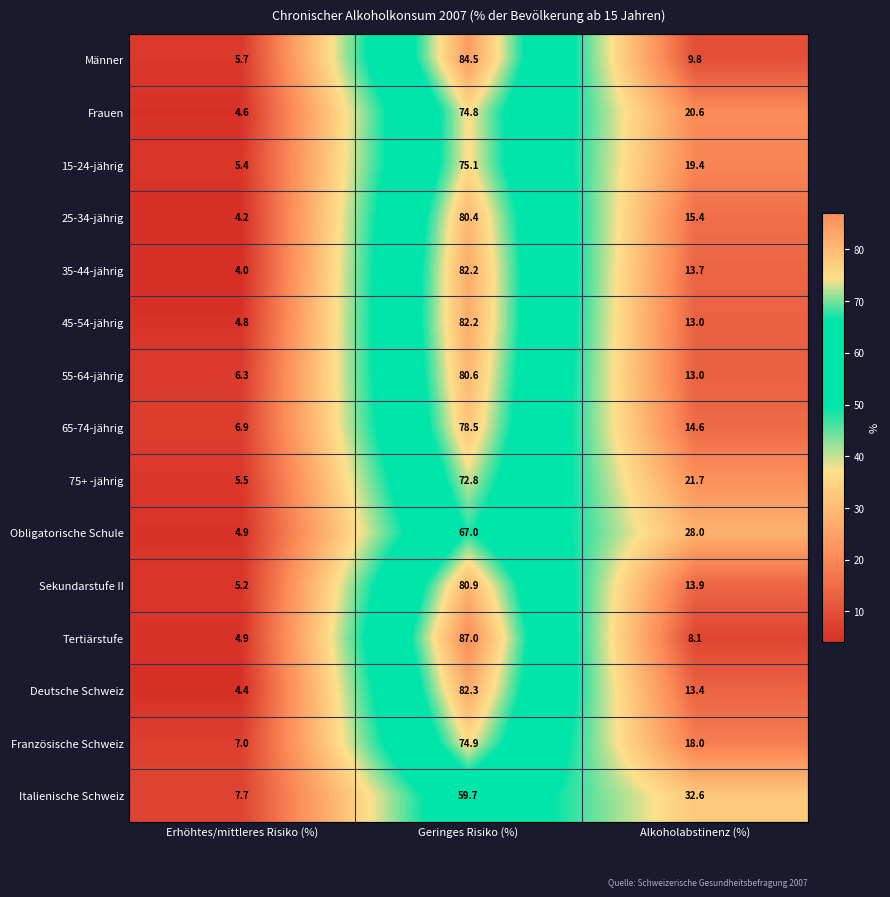

List the labels in order of Frauen value, largest first.

Geringes Risiko (%), Alkoholabstinenz (%), Erhöhtes/mittleres Risiko (%)